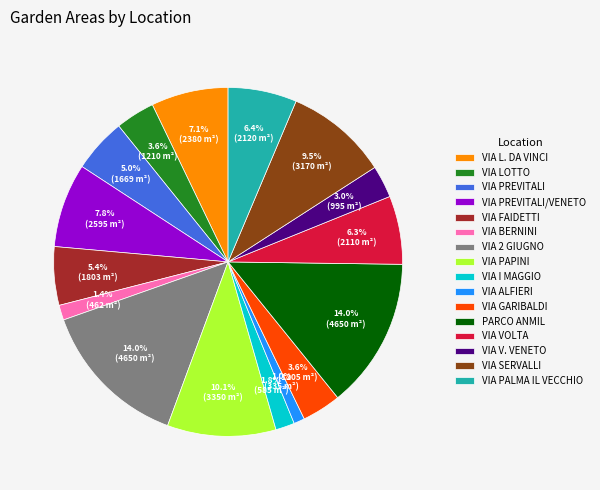

The VIA L. DA VINCI slice represents 7% of the pie. True or false?

True